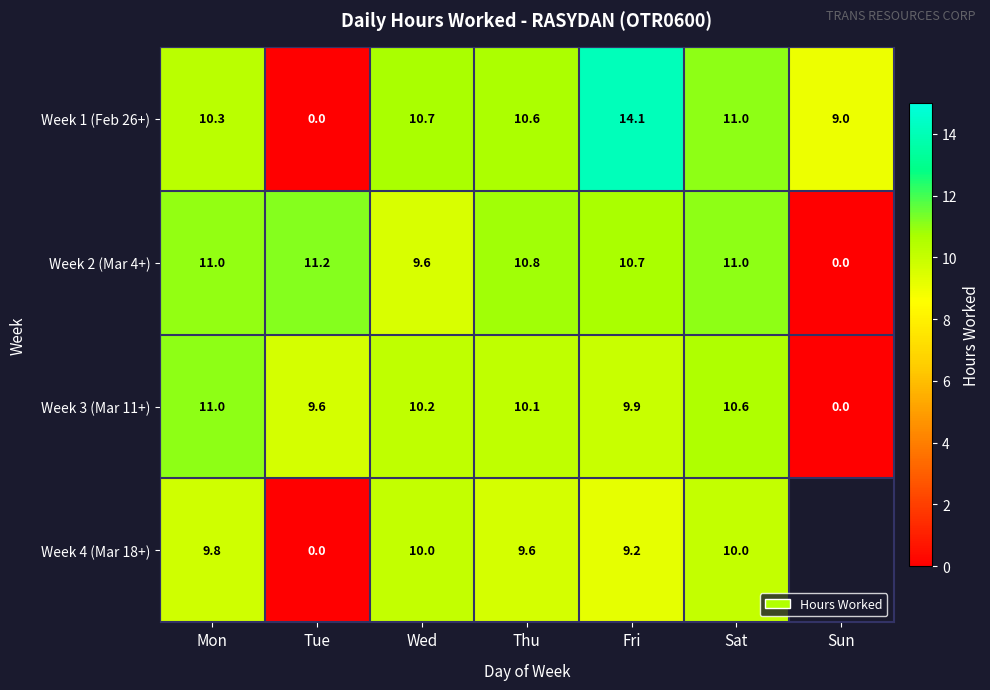

Where does the Week 3 (Mar 11+) series first go above 10?

Mon